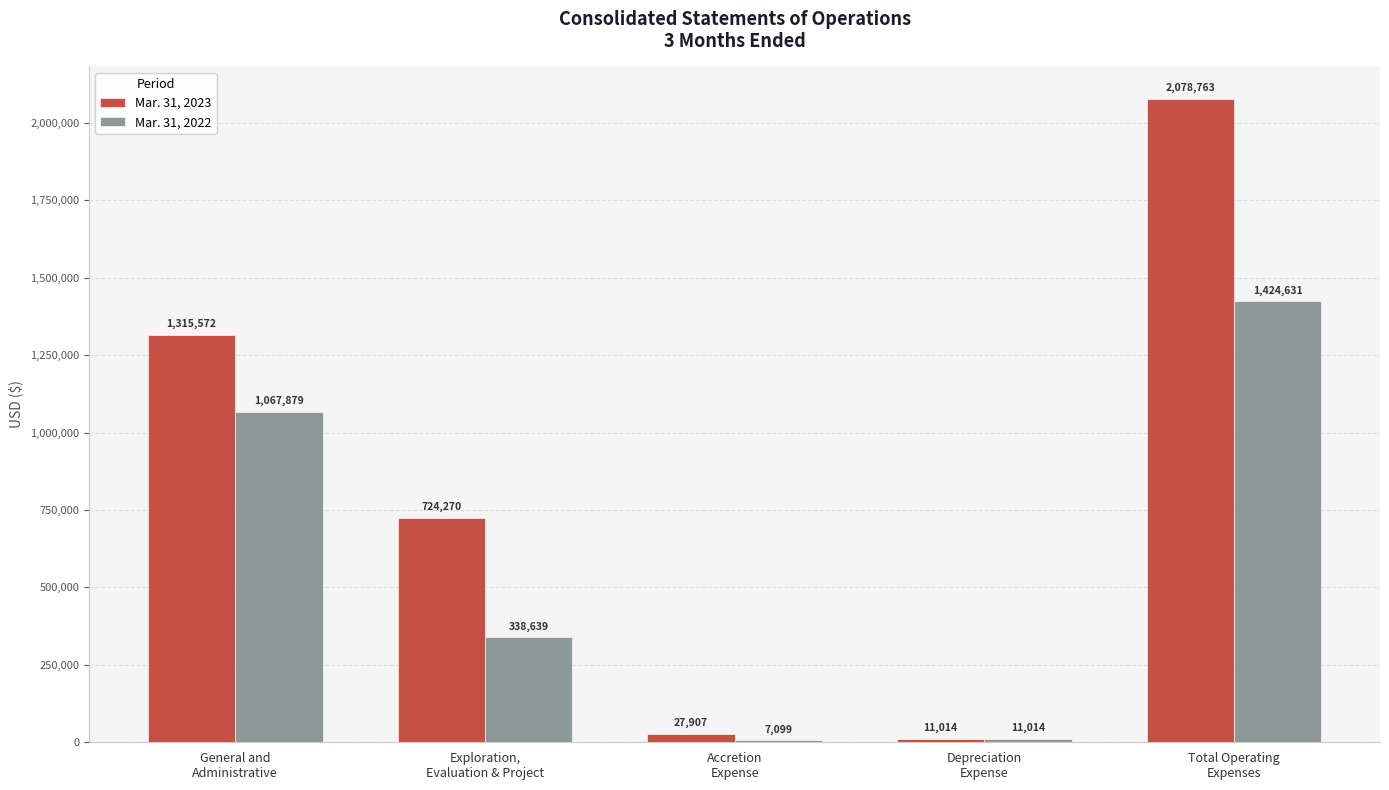

Where is Mar. 31, 2023 nearest to the value 1044888?

General and
Administrative